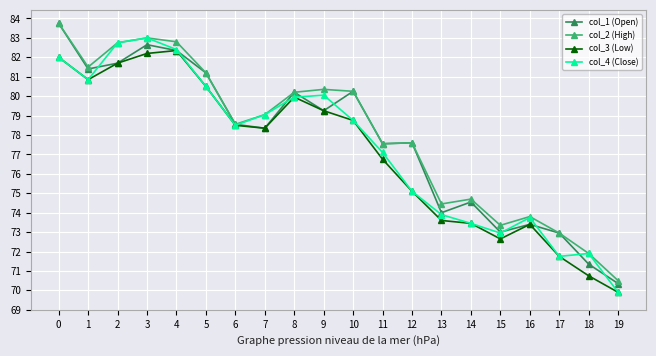

What is the total value across all series at 6?

314.1